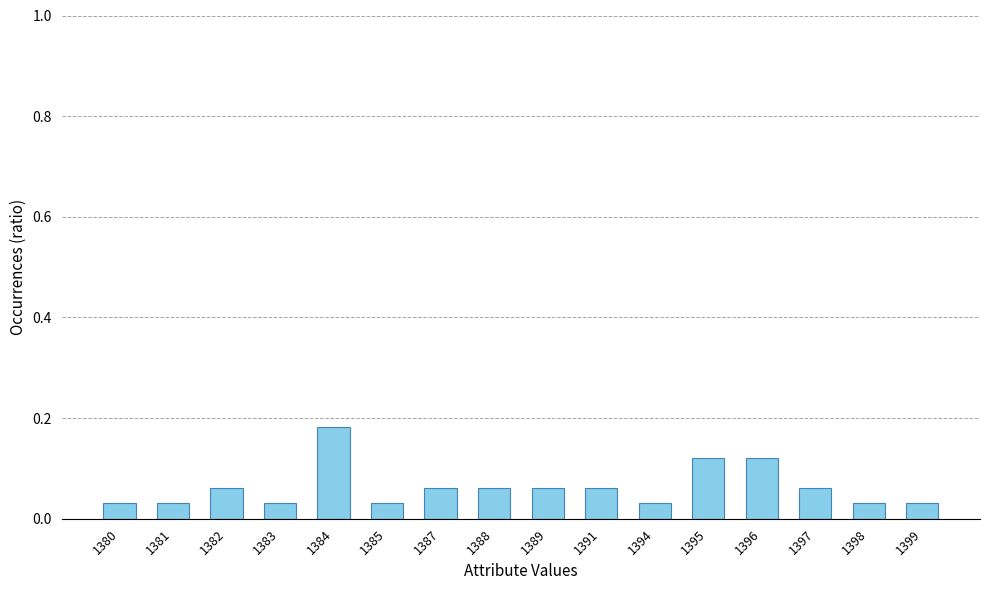

What is the change in value from 1389 to 1395?

+0.1